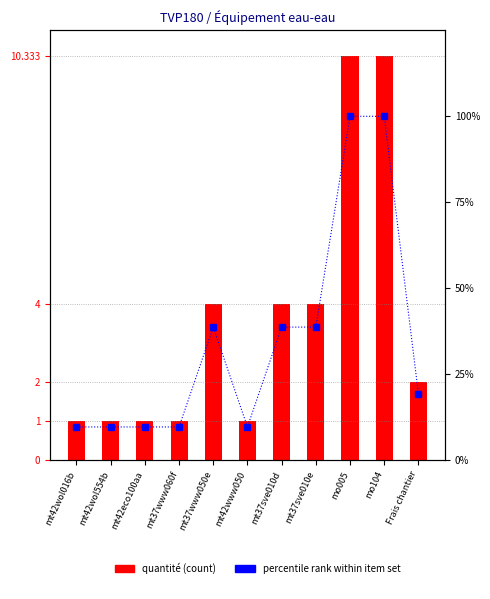

At mt37sve010d, list the series in order from smallest to largest.

Quantité, percentile rank within item set